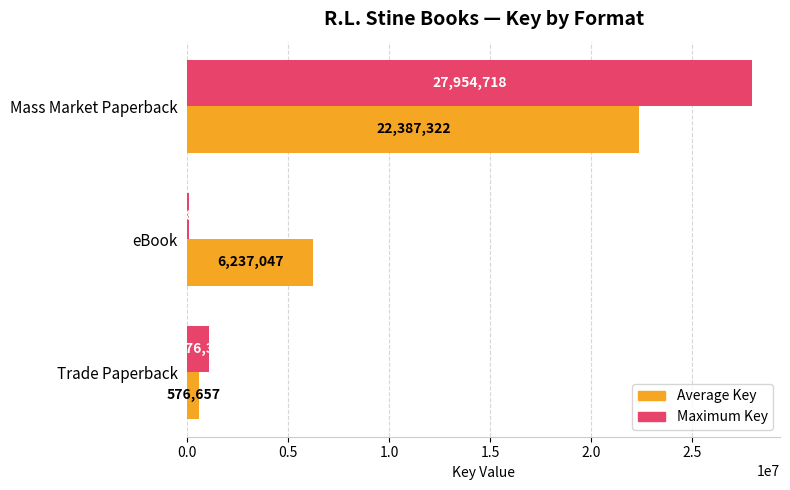

What is the sum of the Maximum Key values at Mass Market Paperback and Trade Paperback?

29031056.0